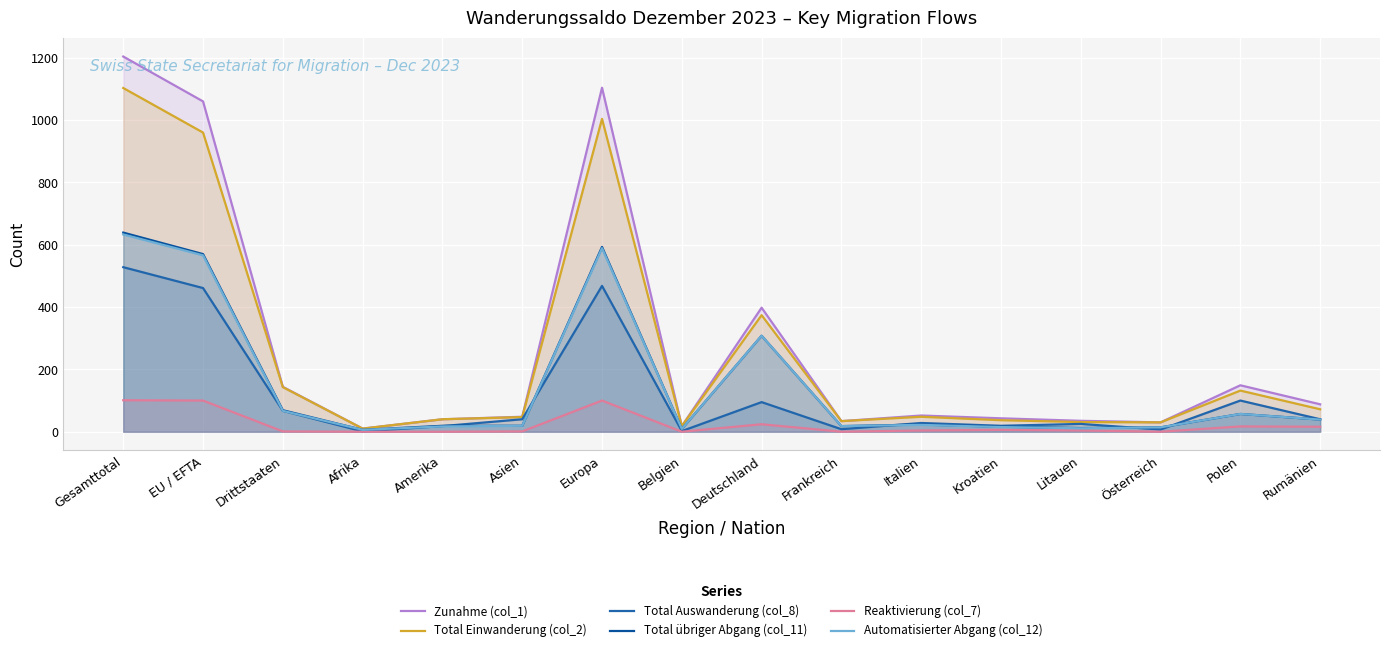

True or false: Reaktivierung (col_7) and Total übriger Abgang (col_11) intersect in this chart.

False